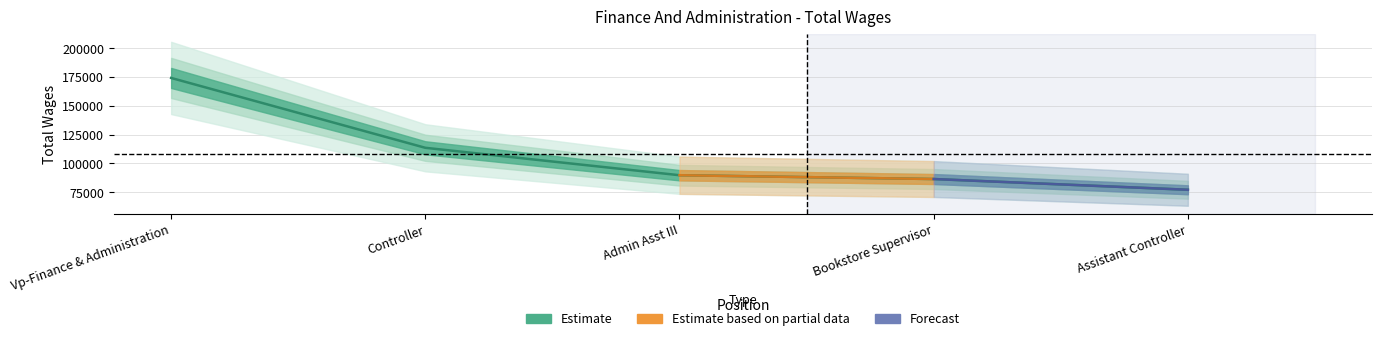

Is it true that the value at Admin Asst III is 58354?

False